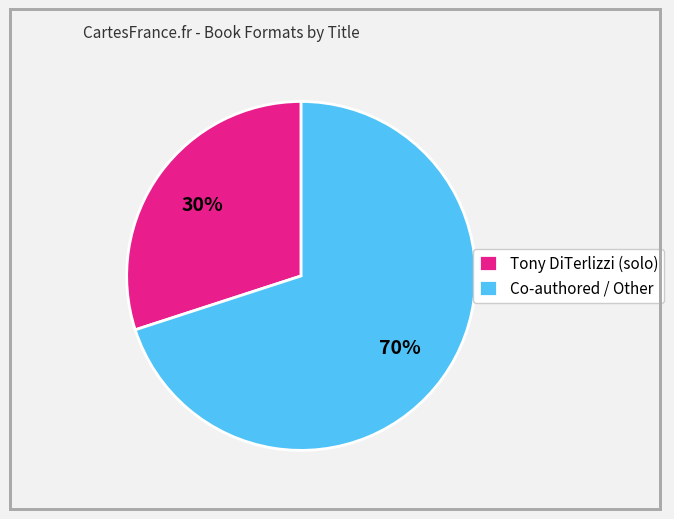

Combined, do Tony DiTerlizzi (solo) and Co-authored / Other account for over 50%?

Yes